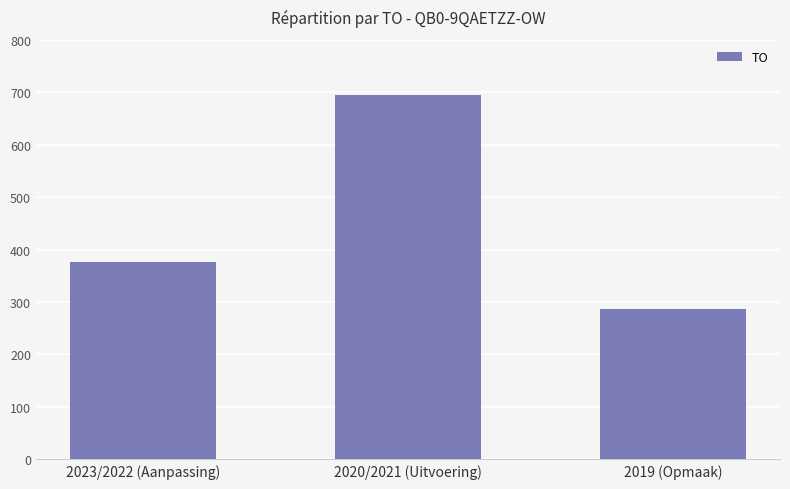

Count the number of categories in the chart.

3